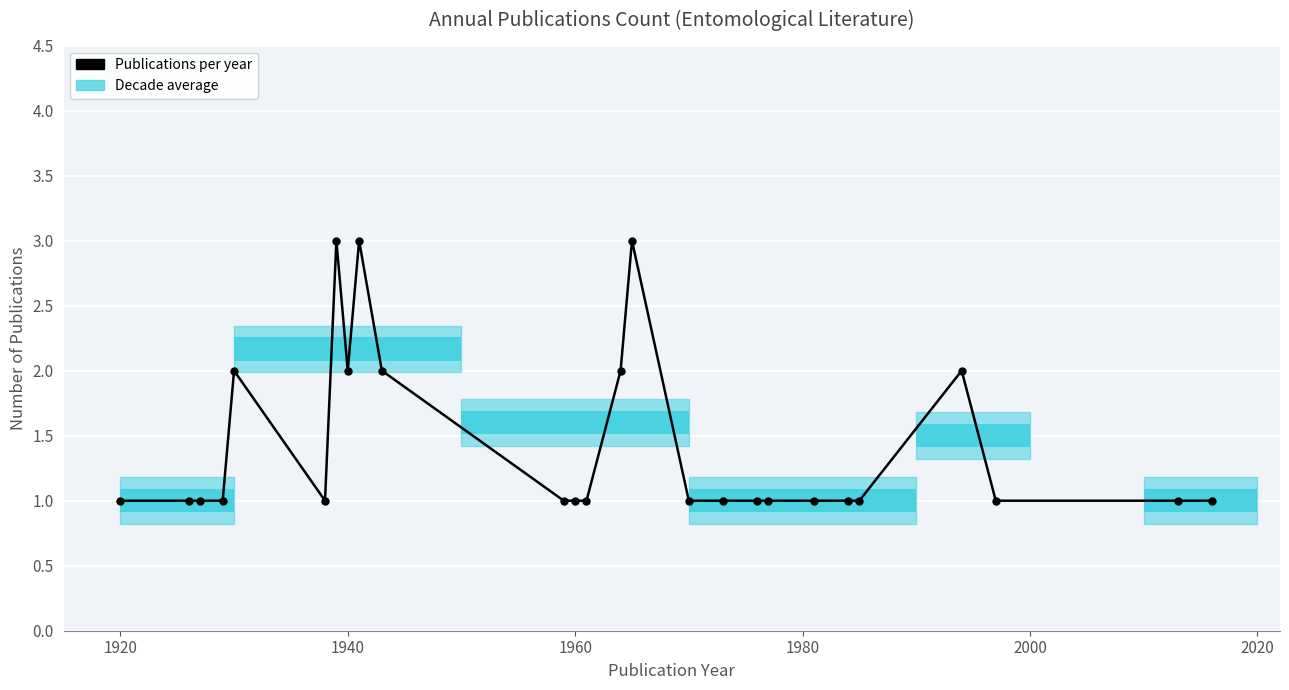

What is the average value?

1